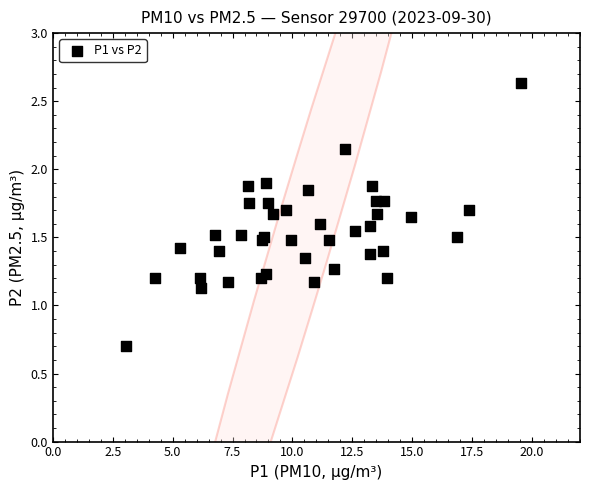

What Y value in the scatter plot is closest to 1?

1.1